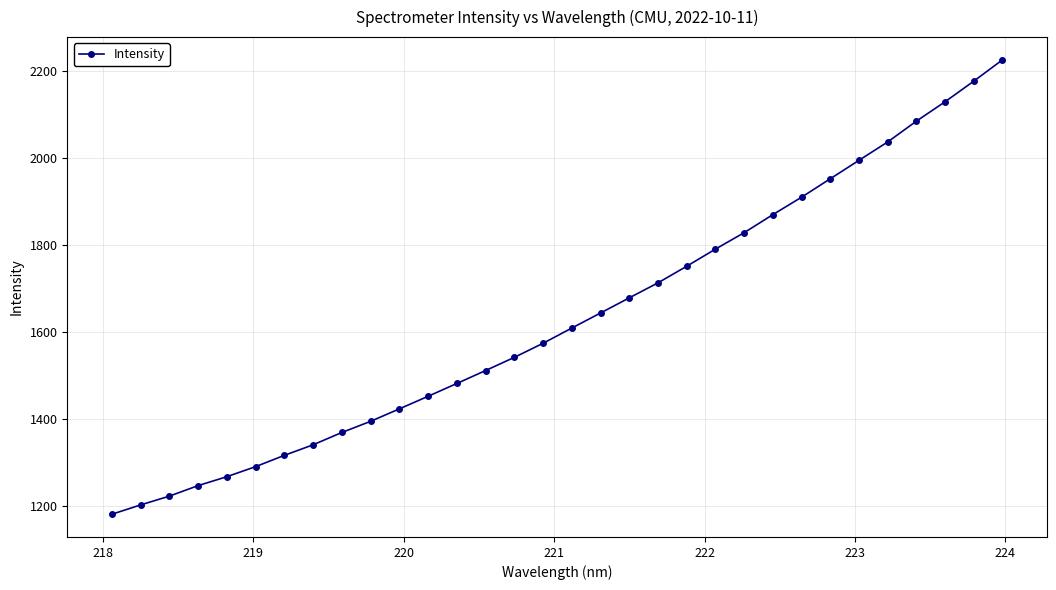

What is the maximum value shown in the chart?

2226.0